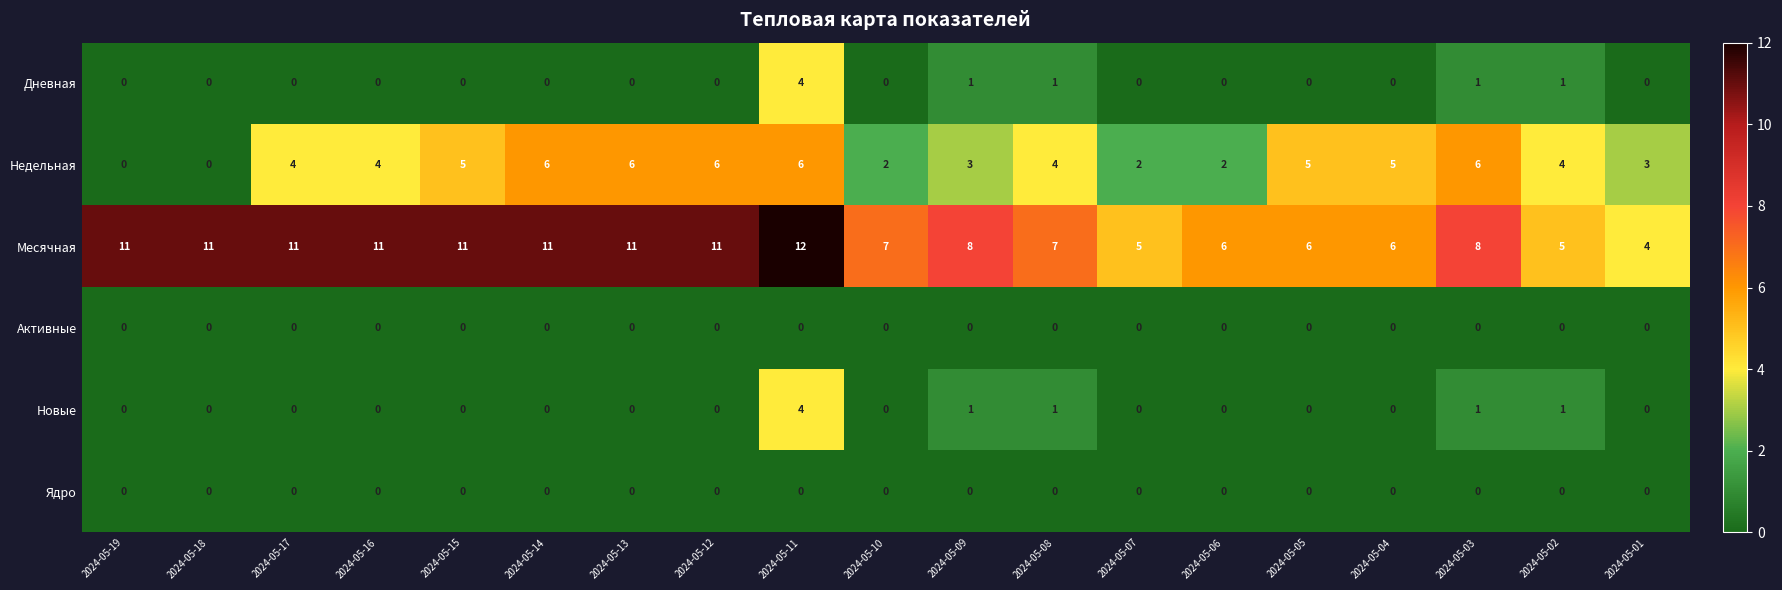

At which category is the sum across all series the highest?

2024-05-11